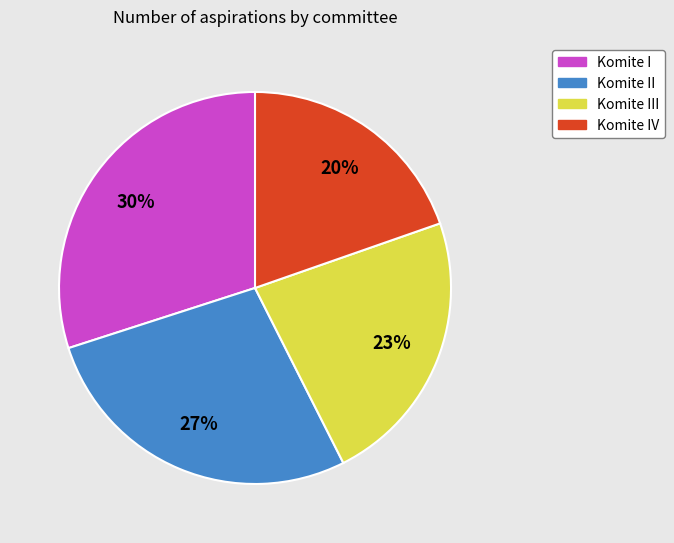

Count the number of slices in the pie.

4